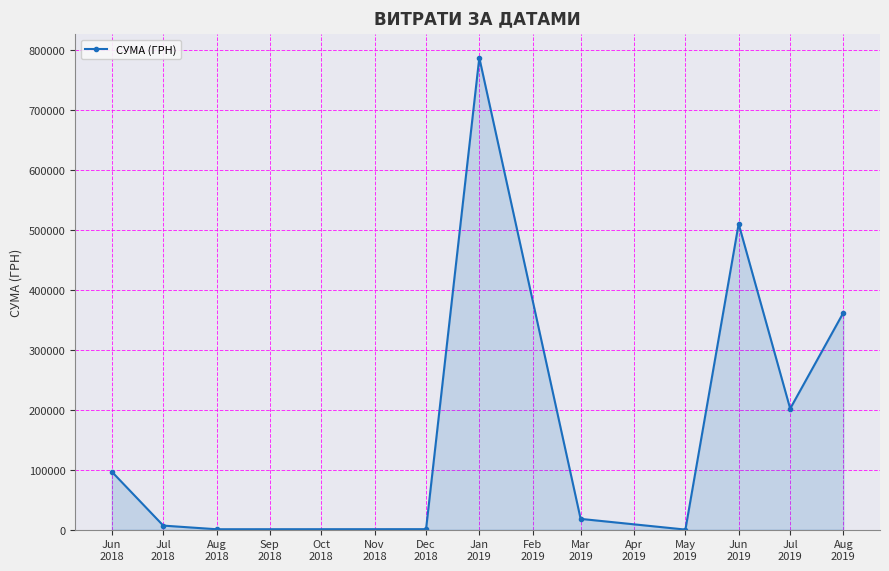

What position from the left is Jun
2018?

1